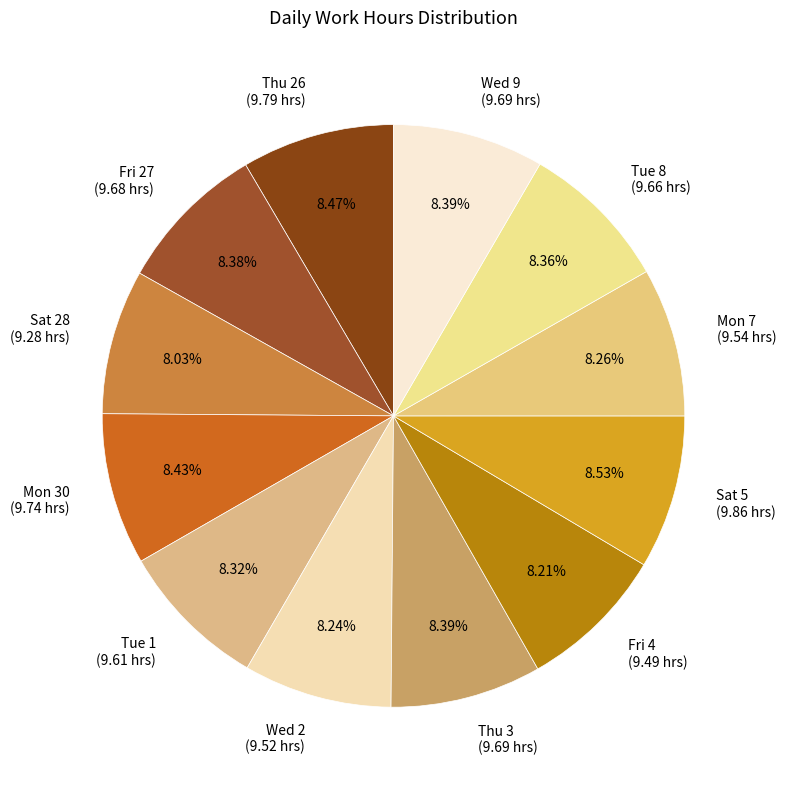

To the nearest percent, what is the average slice percentage?

8%